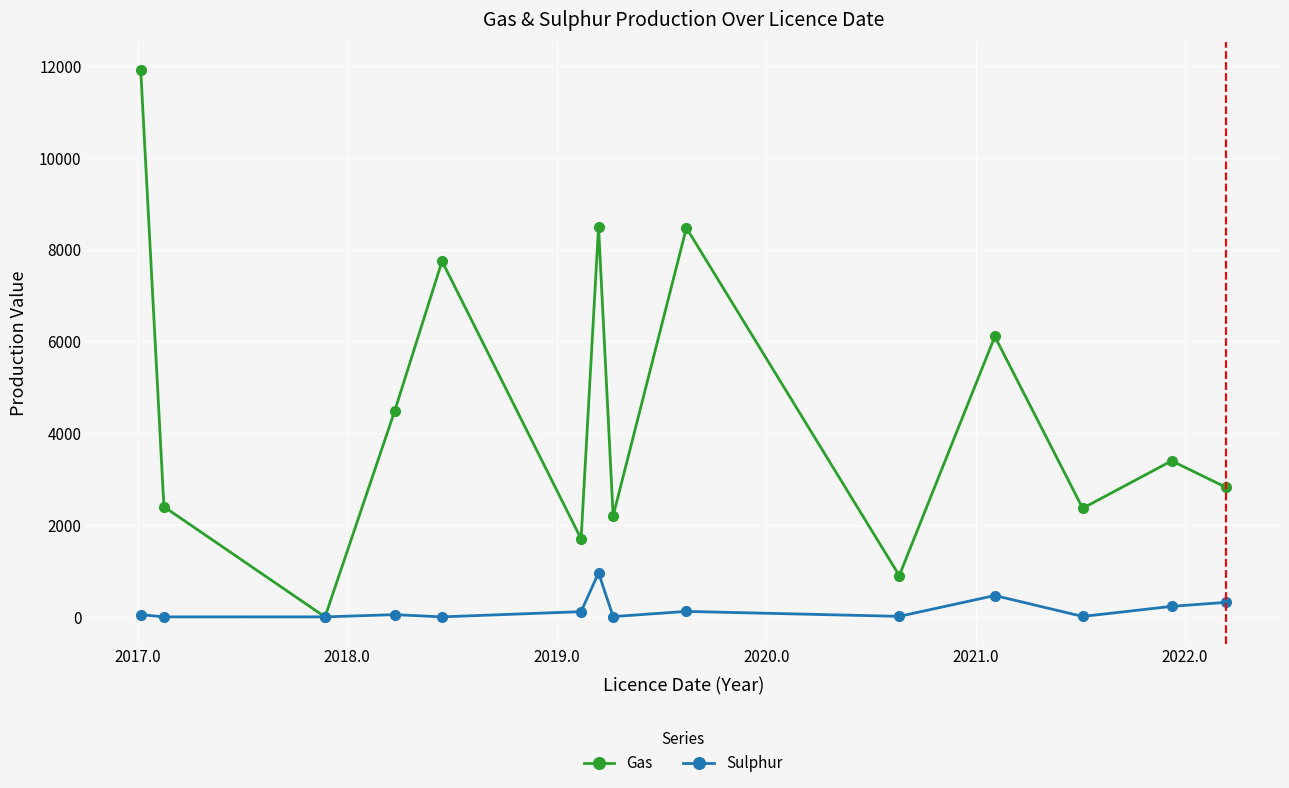

List the series in order of their peak value, highest first.

Gas, Sulphur